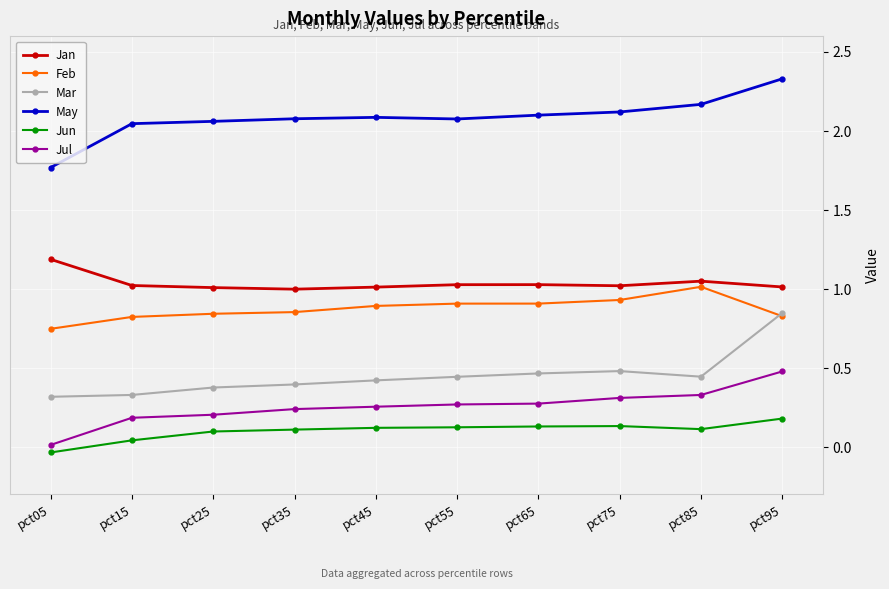

At which category does the chart reach its peak across all series?

pct95